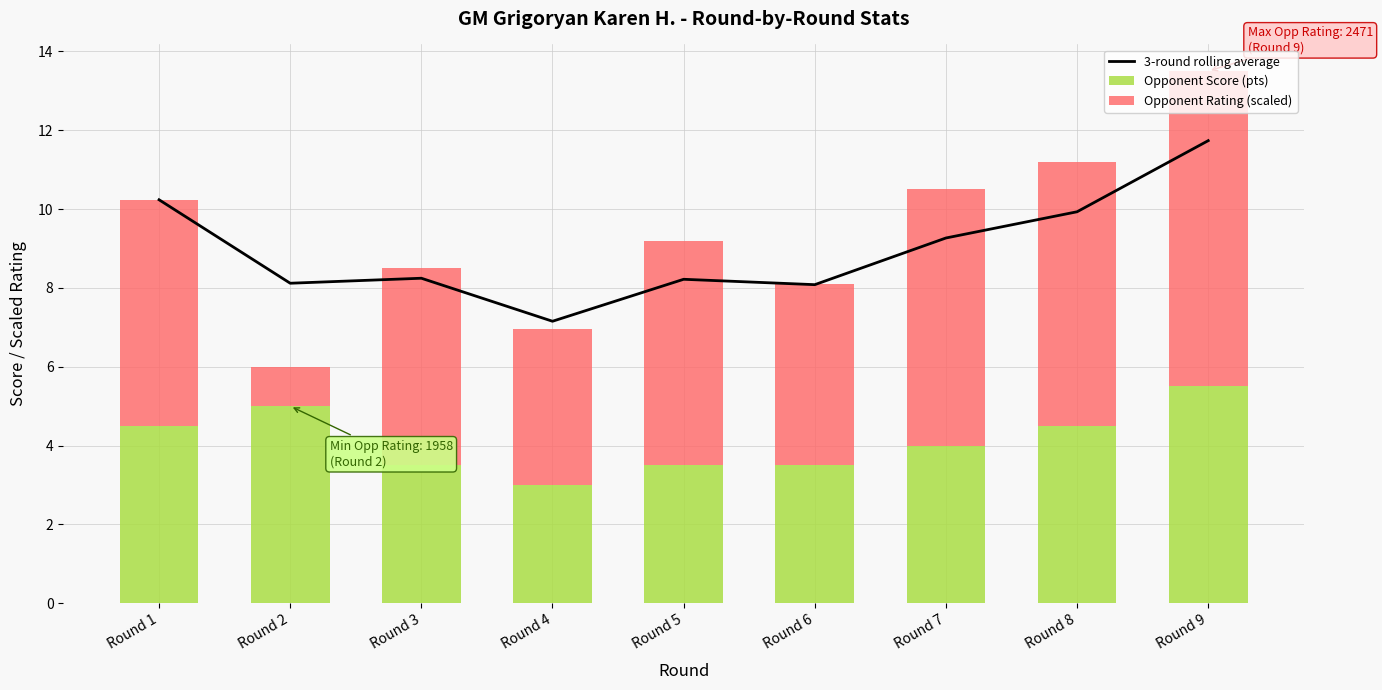

What is the value of the 3-round rolling average bar at the 2nd from the left?

8.1